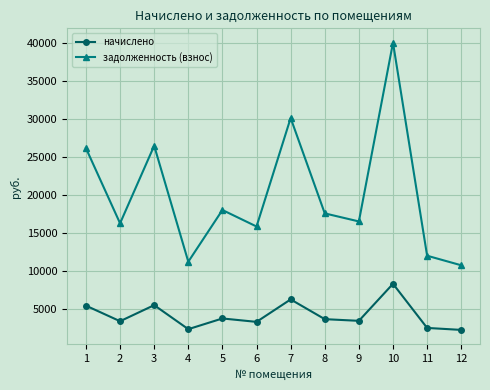

At which category does начислено reach its first local peak?

3